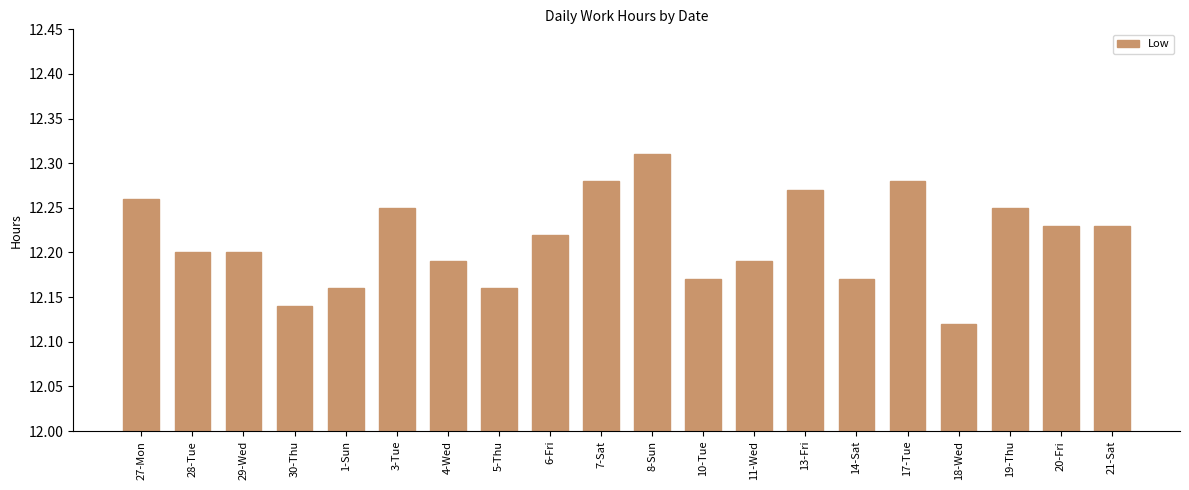

What is the difference between the values at 1-Sun and 19-Thu?

0.1